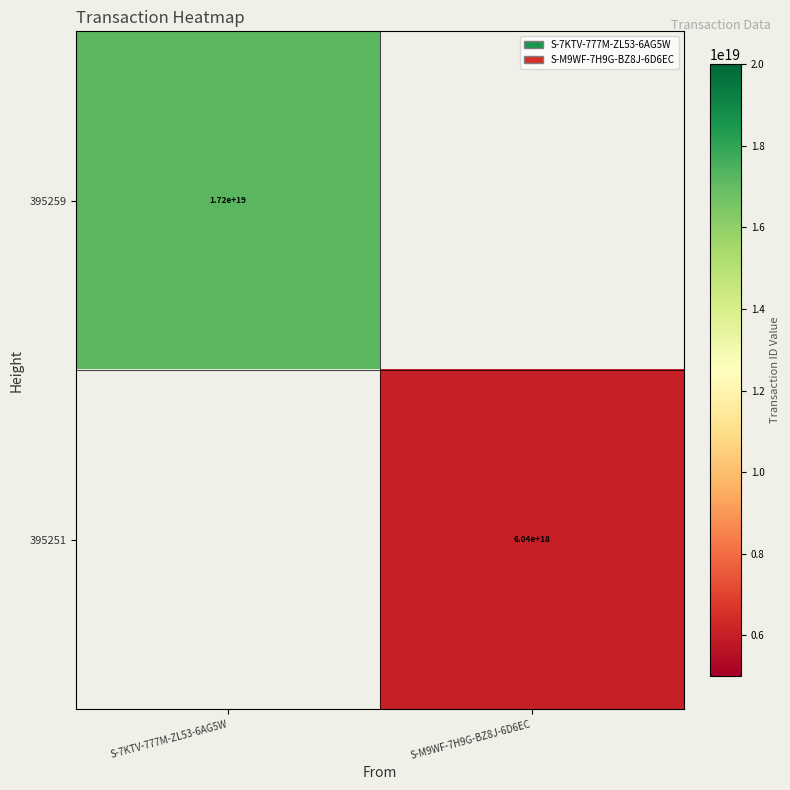

Is the value of 395251 at S-M9WF-7H9G-BZ8J-6D6EC greater than the value of 395259 at S-7KTV-777M-ZL53-6AG5W?

No